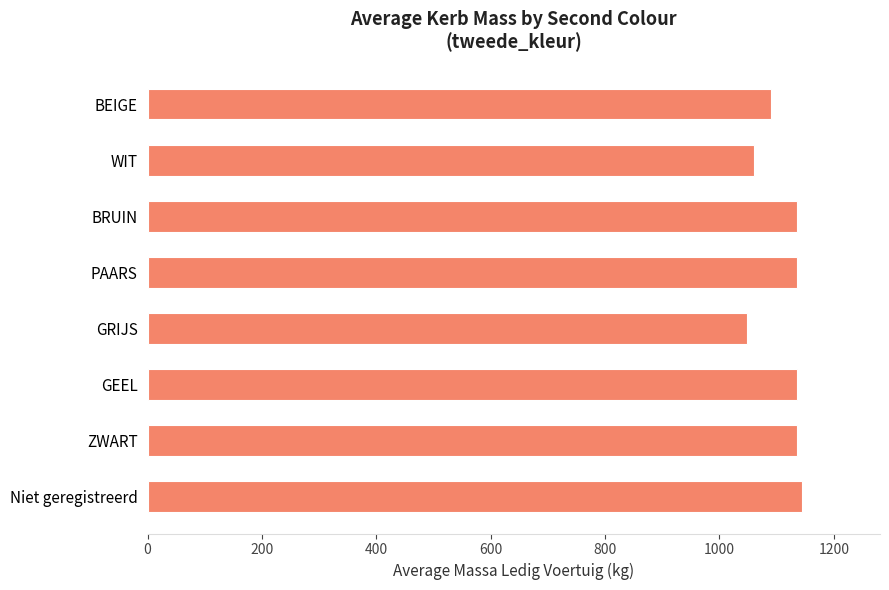

Which label corresponds to the smallest value in the chart?

GRIJS